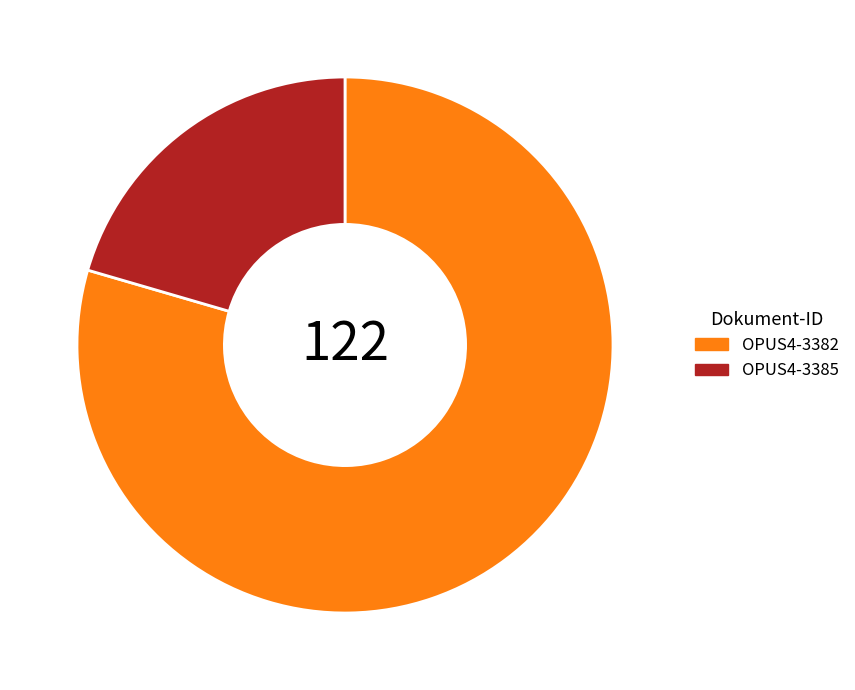

Combined, do OPUS4-3385 and OPUS4-3382 account for over 50%?

Yes